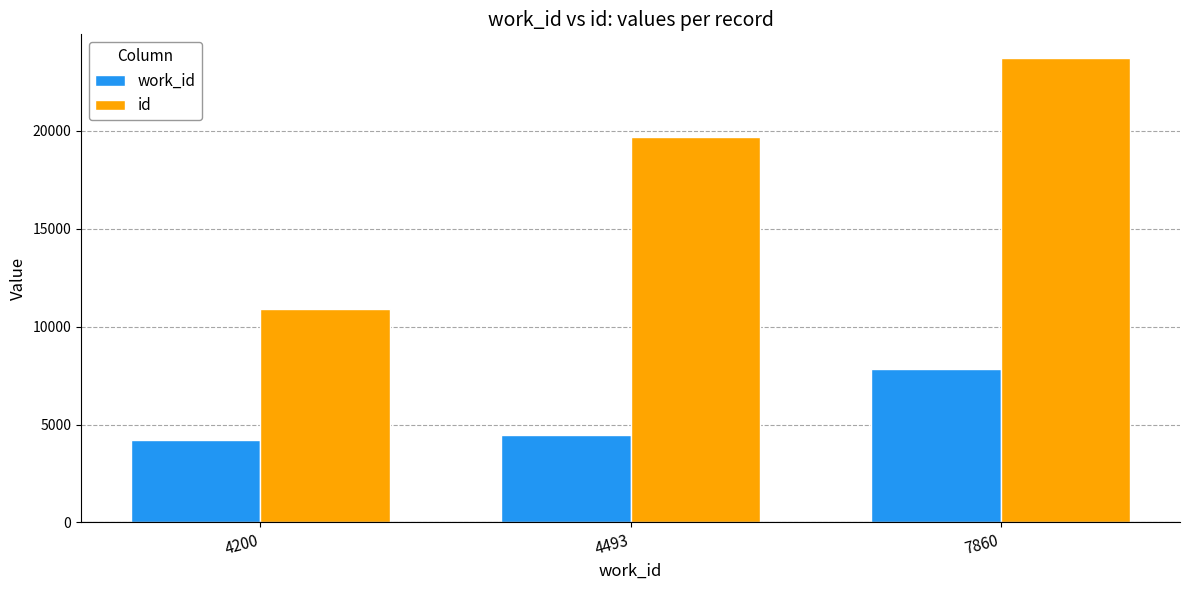

Are the bars grouped side by side (vs. stacked)?

Yes